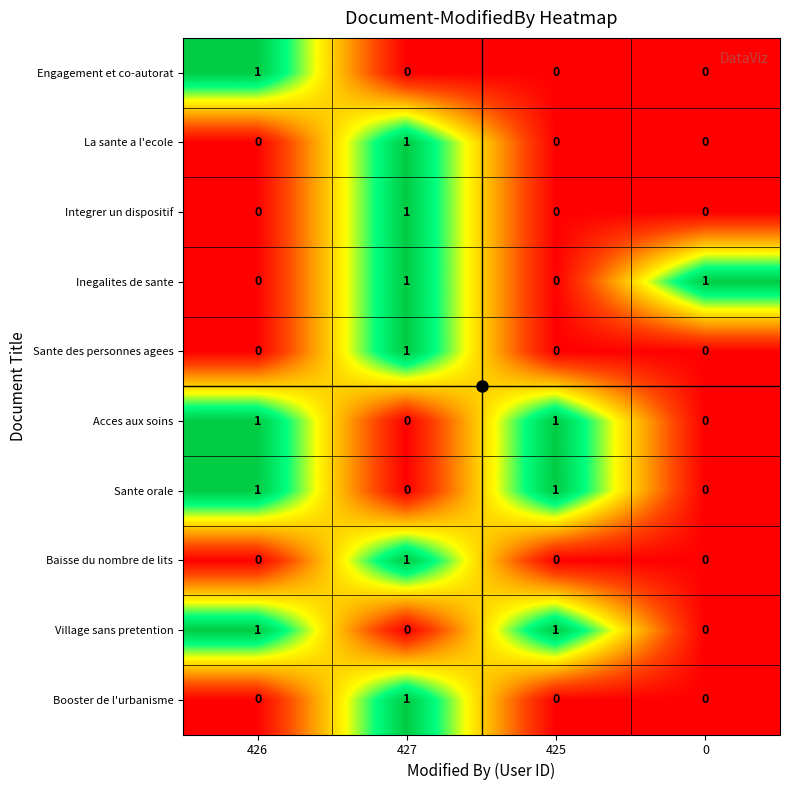

Is it true that Sante des personnes agees equals 0 at 0?

True